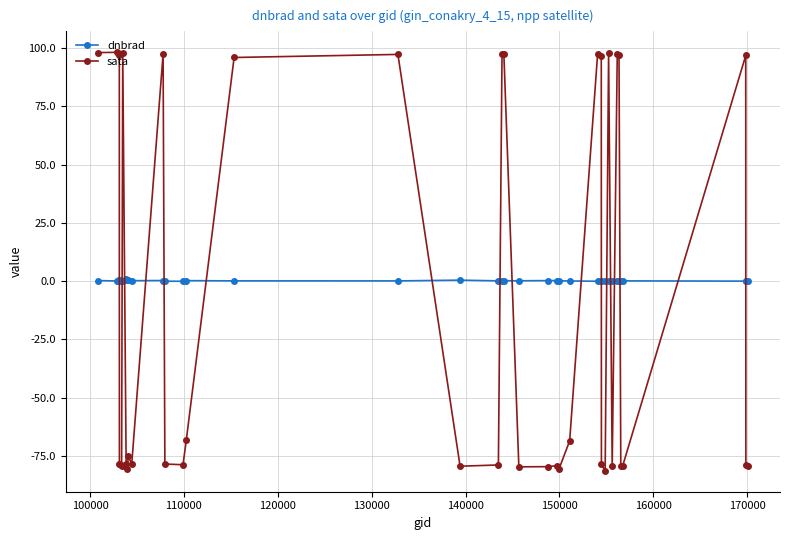

True or false: sata has more than 2 points higher than both neighbors.

True